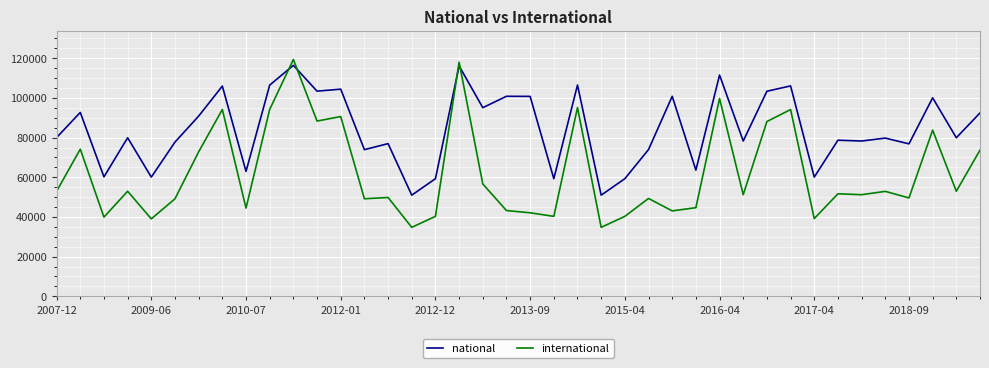

Which series has the largest total across all categories?

national